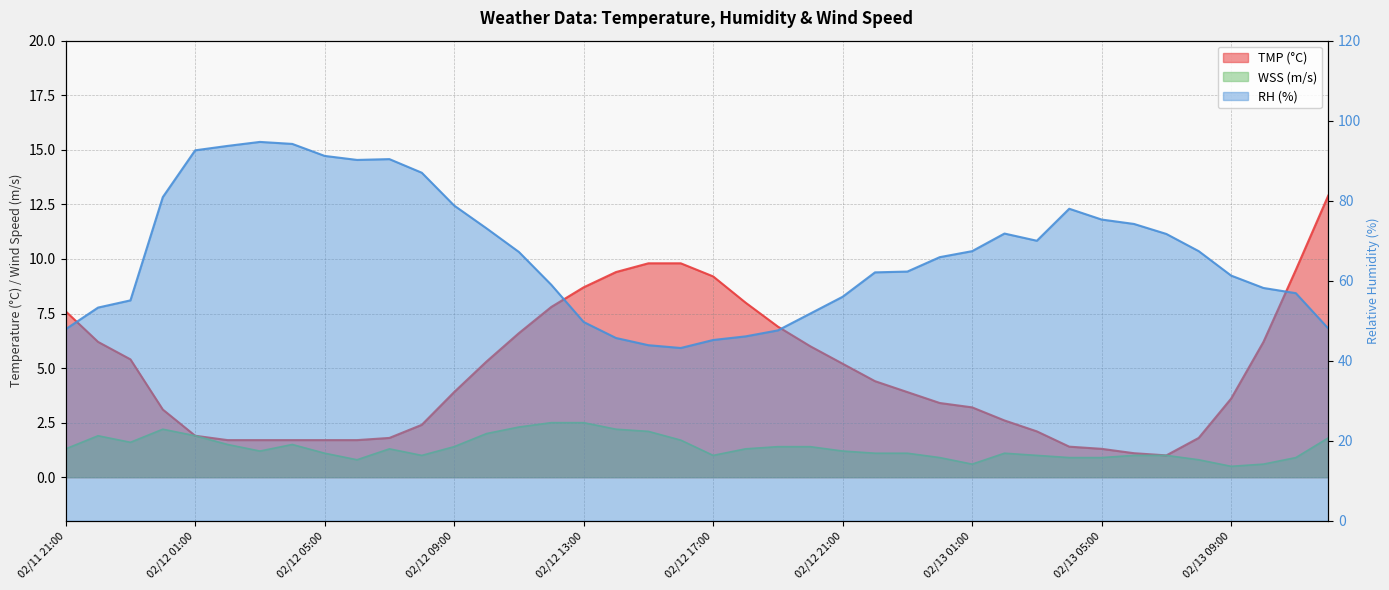

True or false: TMP and WSS cross at least once.

False